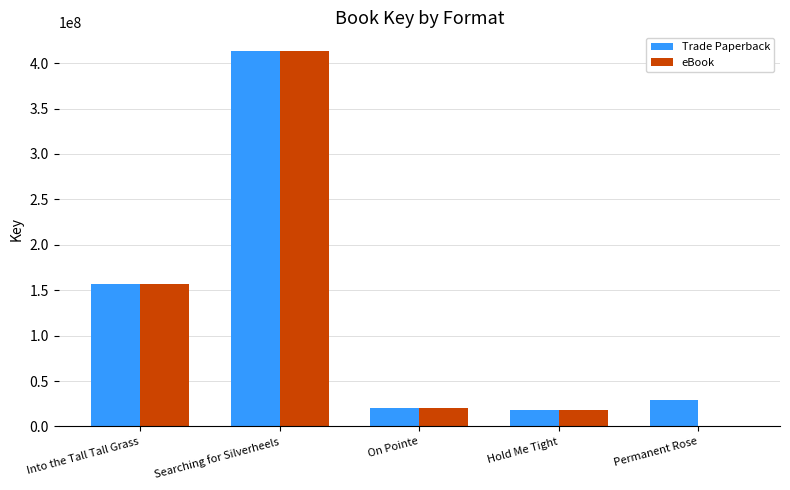

Reading left to right, extract all data points from this chart.

Trade Paperback: Into the Tall Tall Grass=156920488	Searching for Silverheels=413237225	On Pointe=20828702	Hold Me Tight=18090745	Permanent Rose=29494886
eBook: Into the Tall Tall Grass=156920488	Searching for Silverheels=413237225	On Pointe=20828702	Hold Me Tight=18090745	Permanent Rose=0